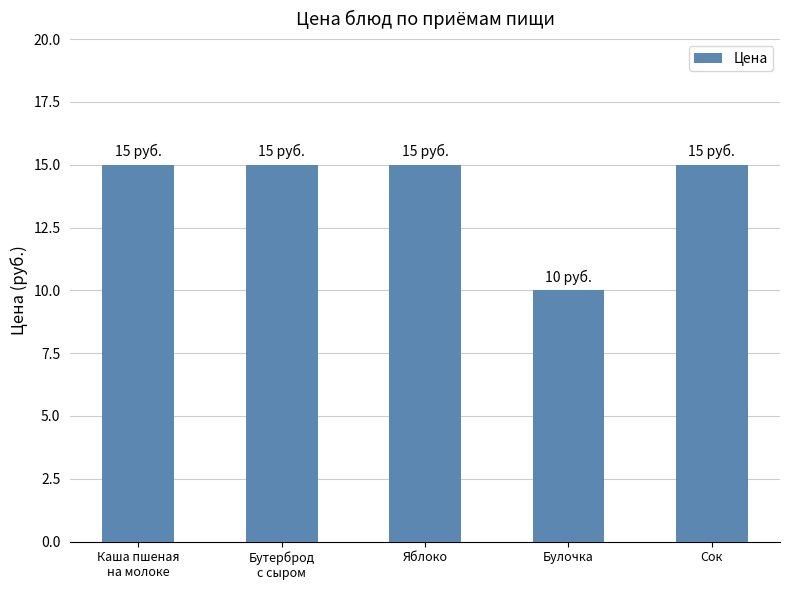

The chart shows a value of 15 at Бутерброд
с сыром. True or false?

True